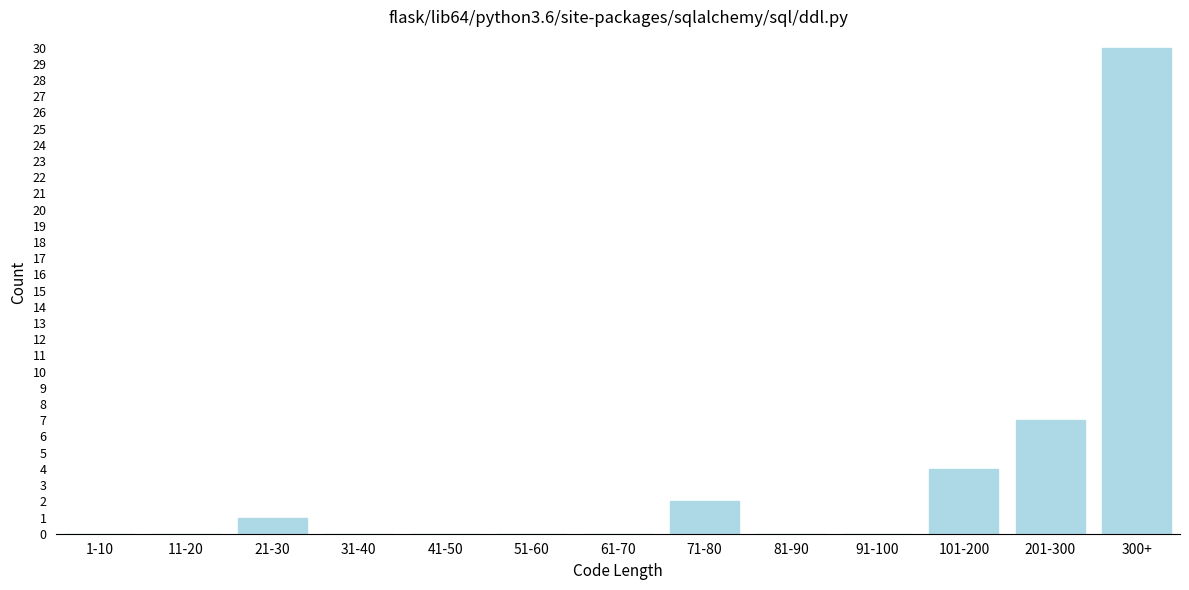

Reading left to right, extract all data points from this chart.

1-10=0	11-20=0	21-30=1	31-40=0	41-50=0	51-60=0	61-70=0	71-80=2	81-90=0	91-100=0	101-200=4	201-300=7	300+=30